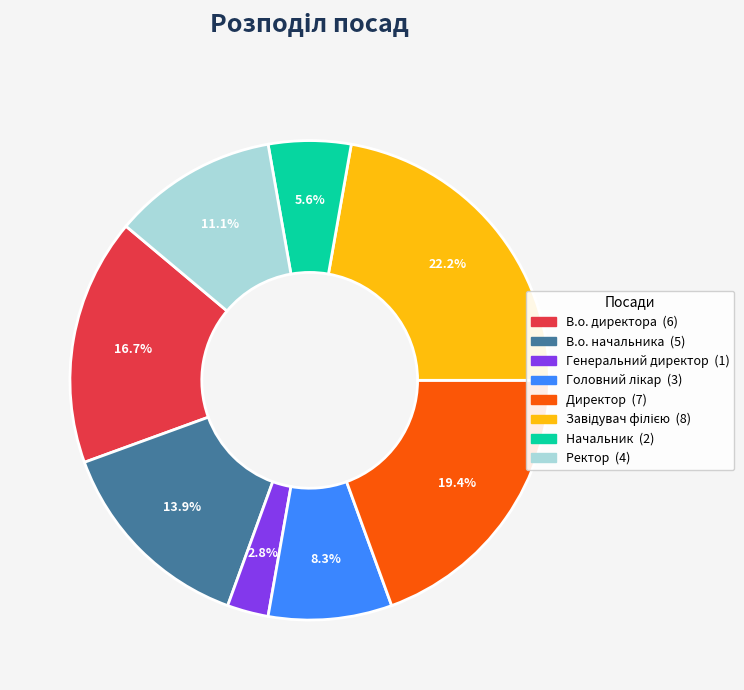

How many segments does this pie chart have?

8